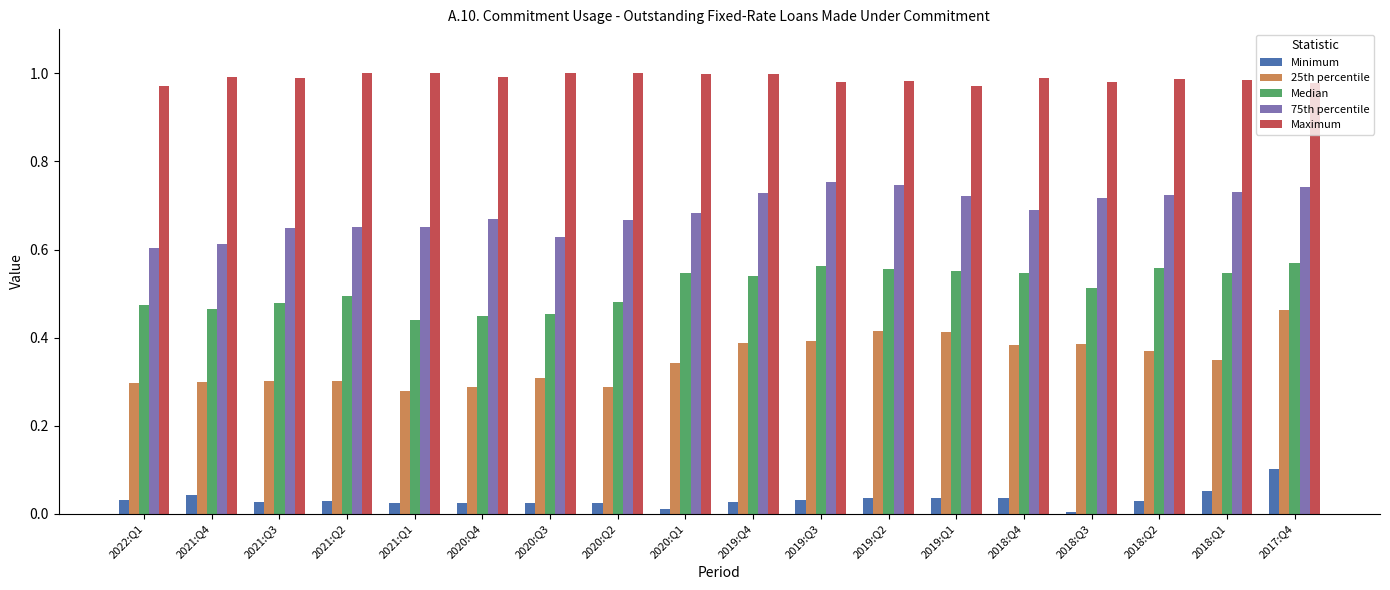

Rank the series by their maximum value, from lowest to highest.

Minimum, 25th percentile, Median, 75th percentile, Maximum